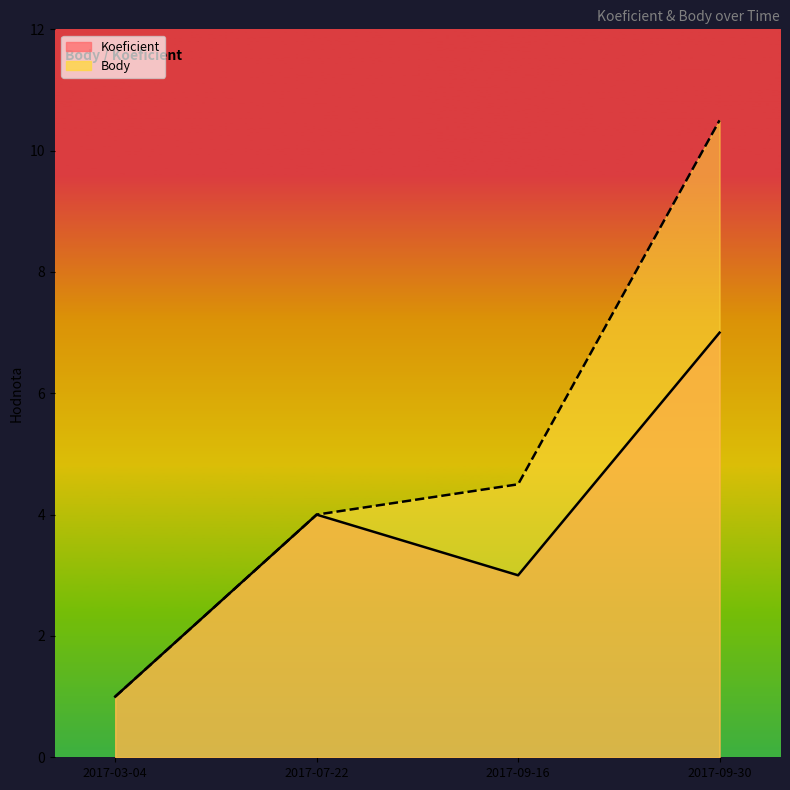

Which has a higher value, 2017-07-22 or 2017-03-04?

2017-07-22